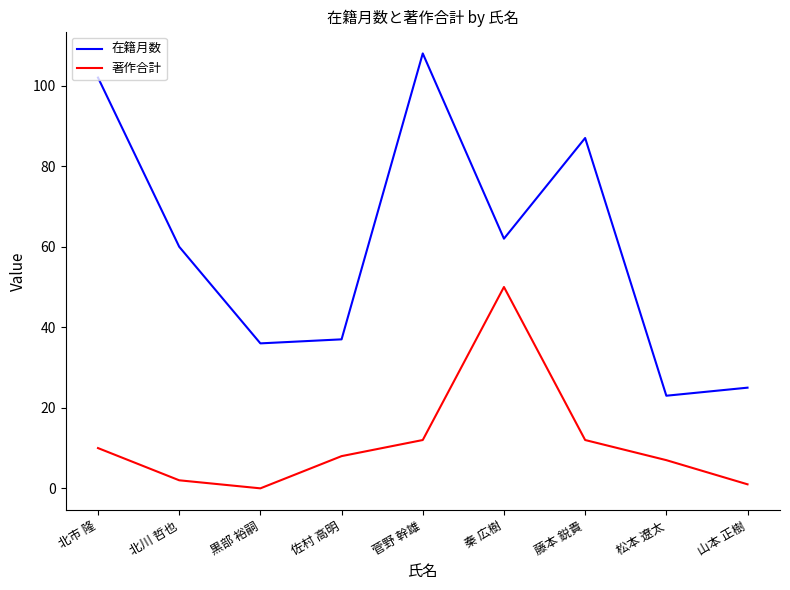

The 在籍月数 series shows 8 at 佐村 高明. True or false?

False